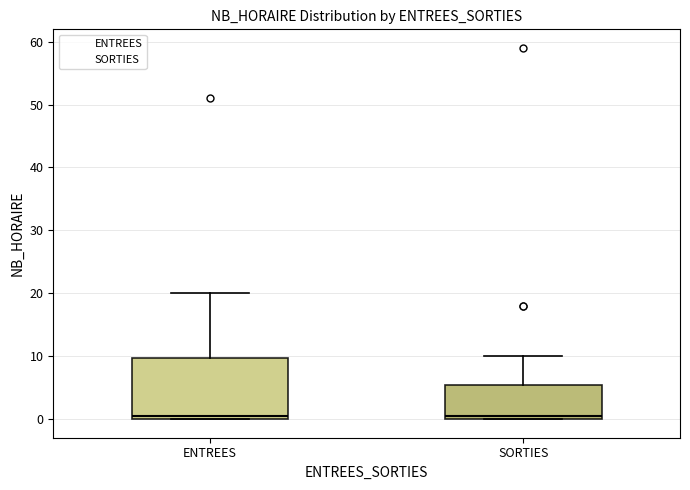

Where does the upper whisker of the box for ENTREES end on the y-axis? The values are not printed on the chart, so give them approximately, as read against the axis.

20